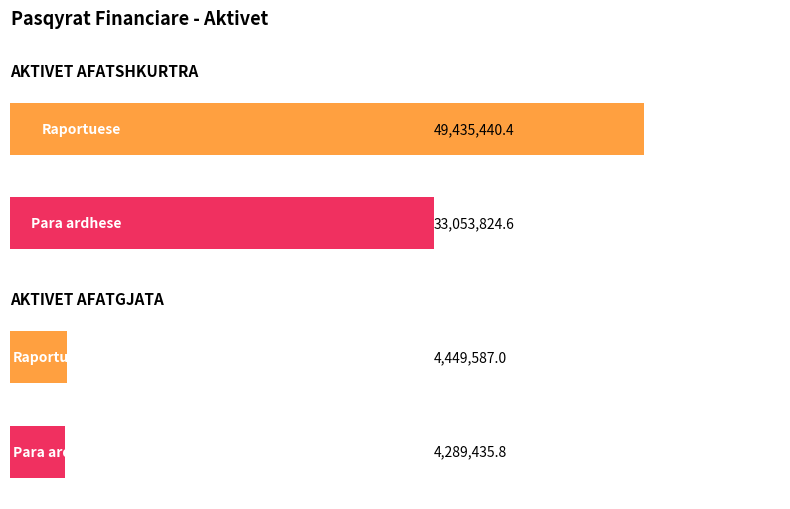

Reading left to right, extract all data points from this chart.

Periudha Raportuese: 49435440.4	4449587.0
Periudha Para ardhese: 33053824.6	4289435.8